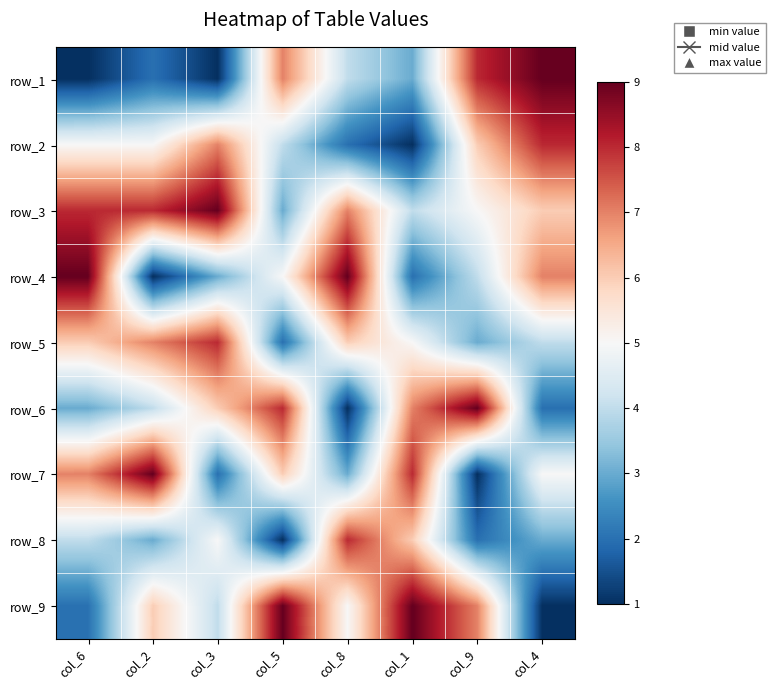

Which category has the lowest value across all series?

col_6